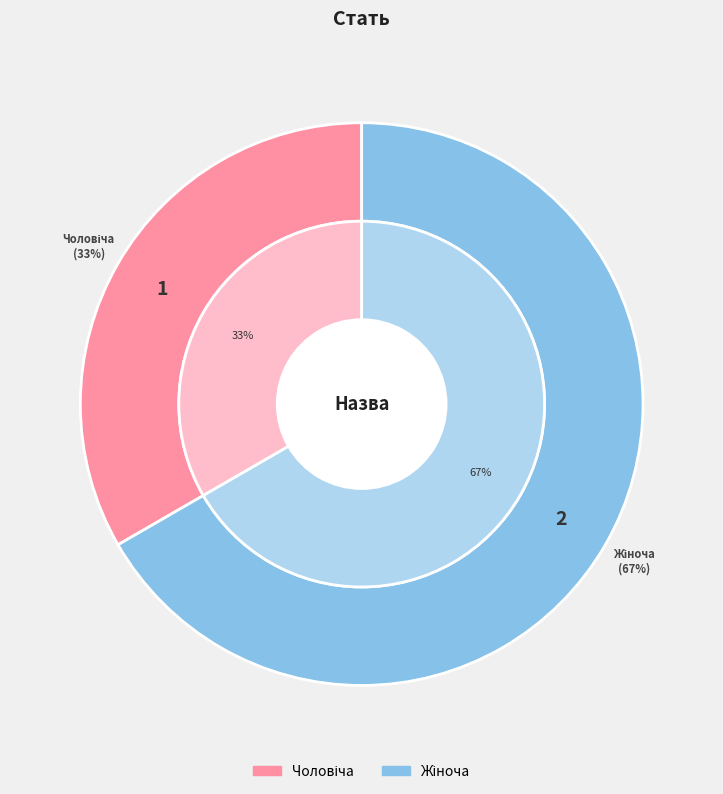

The Жіноча slice represents 67% of the pie. True or false?

True